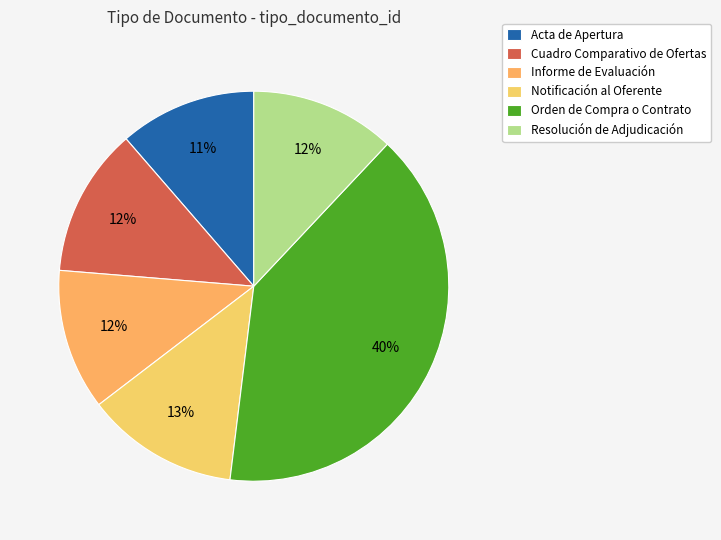

What is the total percentage of Resolución de Adjudicación and Cuadro Comparativo de Ofertas?

24.4%